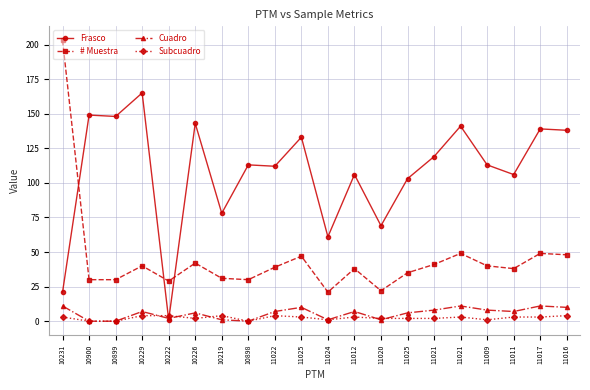

In Frasco, how many points are lower than both neighbors (excluding endpoints)?

7